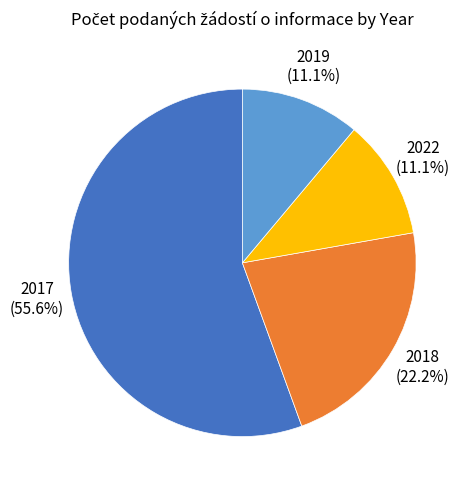

What is the largest slice in the pie chart?

2017